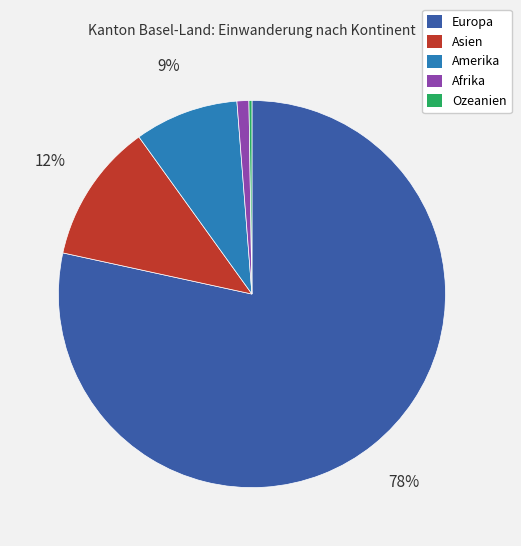

Do Amerika and Afrika together represent more than half of the pie?

No